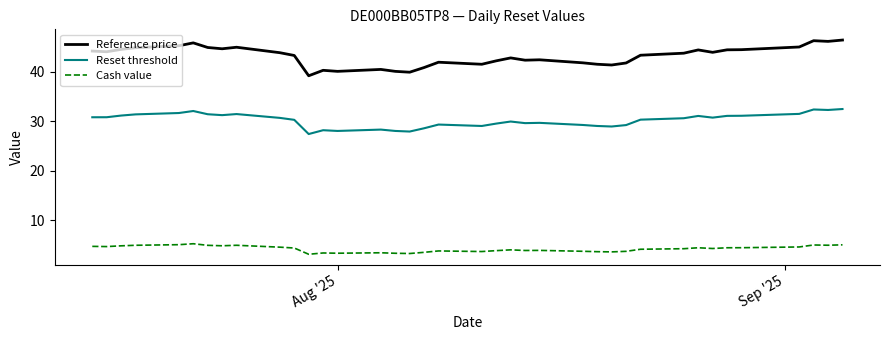

What is the difference between the maximum and minimum values in the Reset threshold series?

5.0